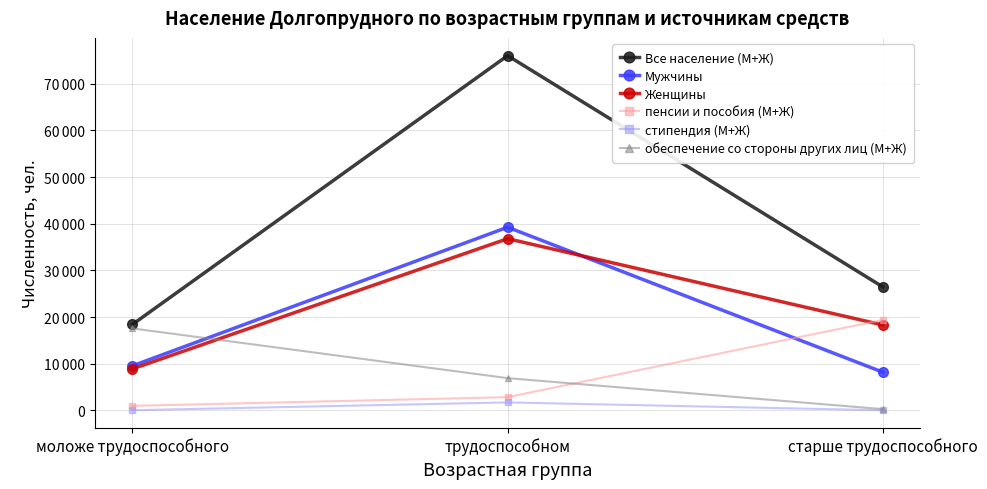

Reading right to left, extract all data points from this chart.

Все население (М+Ж): старше трудоспособного=26453	трудоспособном=76048	моложе трудоспособного=18406
Мужчины: старше трудоспособного=8169	трудоспособном=39253	моложе трудоспособного=9535
Женщины: старше трудоспособного=18284	трудоспособном=36795	моложе трудоспособного=8871
пенсии и пособия (М+Ж): старше трудоспособного=19376	трудоспособном=2817	моложе трудоспособного=945
стипендия (М+Ж): старше трудоспособного=1	трудоспособном=1686	моложе трудоспособного=12
обеспечение со стороны других лиц (М+Ж): старше трудоспособного=244	трудоспособном=6891	моложе трудоспособного=17555